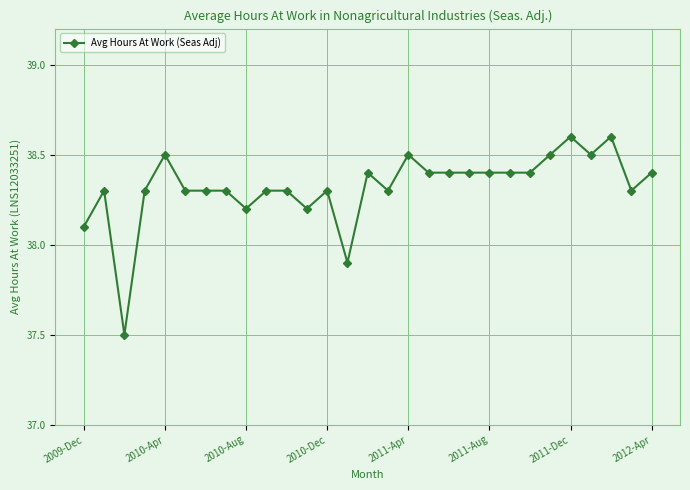

What is the sum of all values?

1111.3